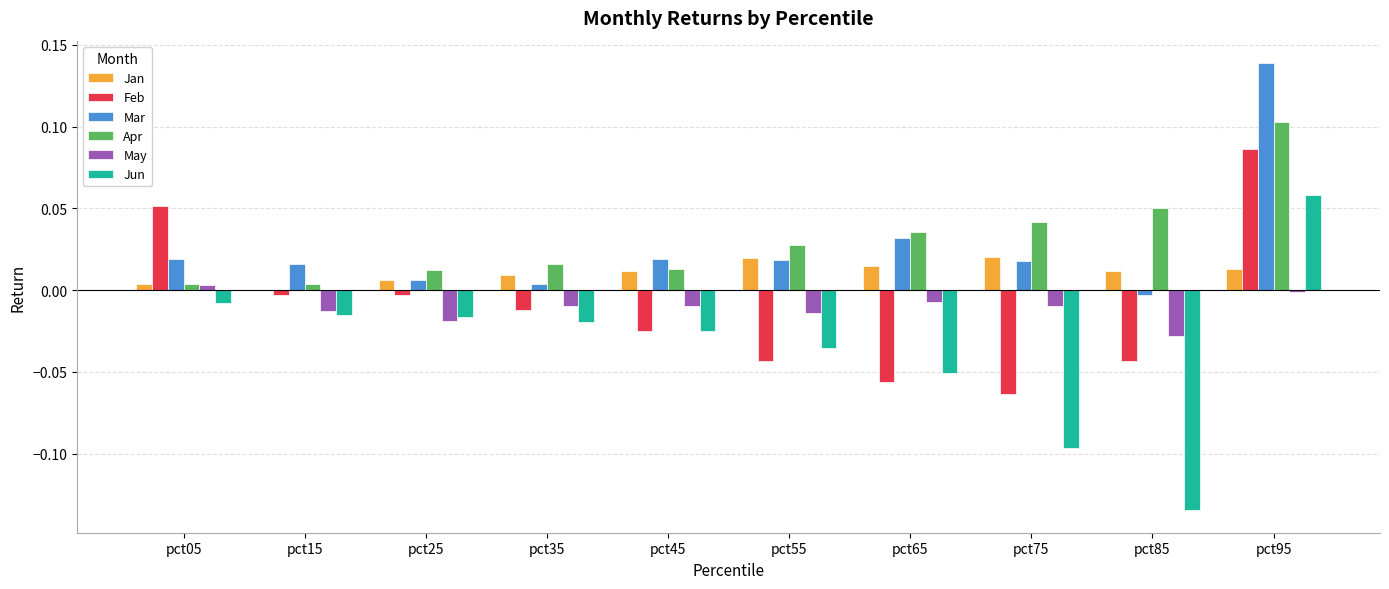

The Feb series shows -0.1 at pct55. True or false?

False